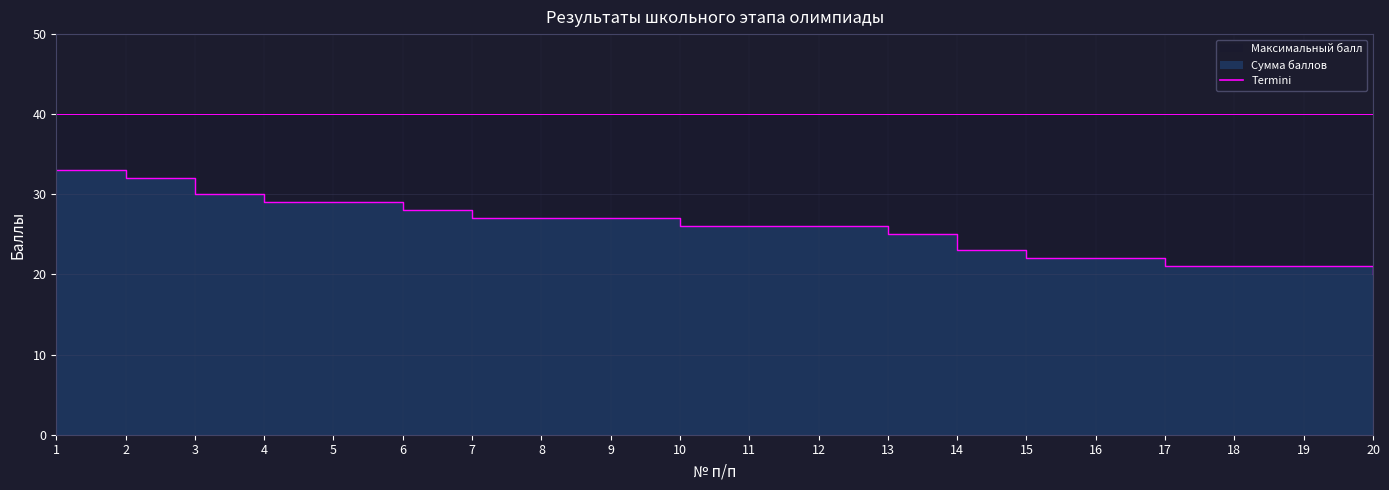

Does the chart display data point markers on the line(s)?

No